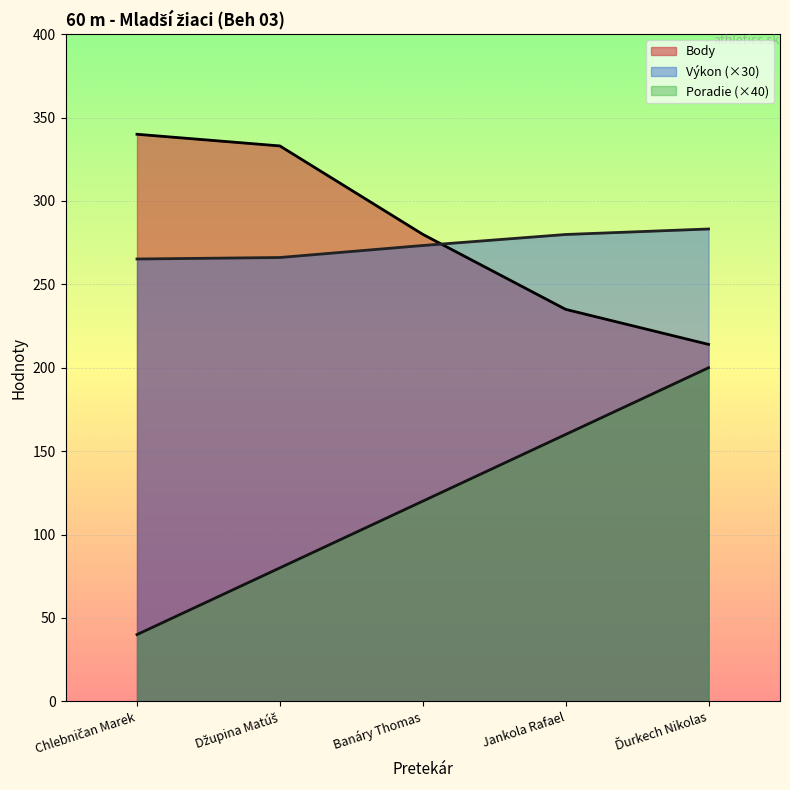

True or false: Poradie and Body intersect in this chart.

False